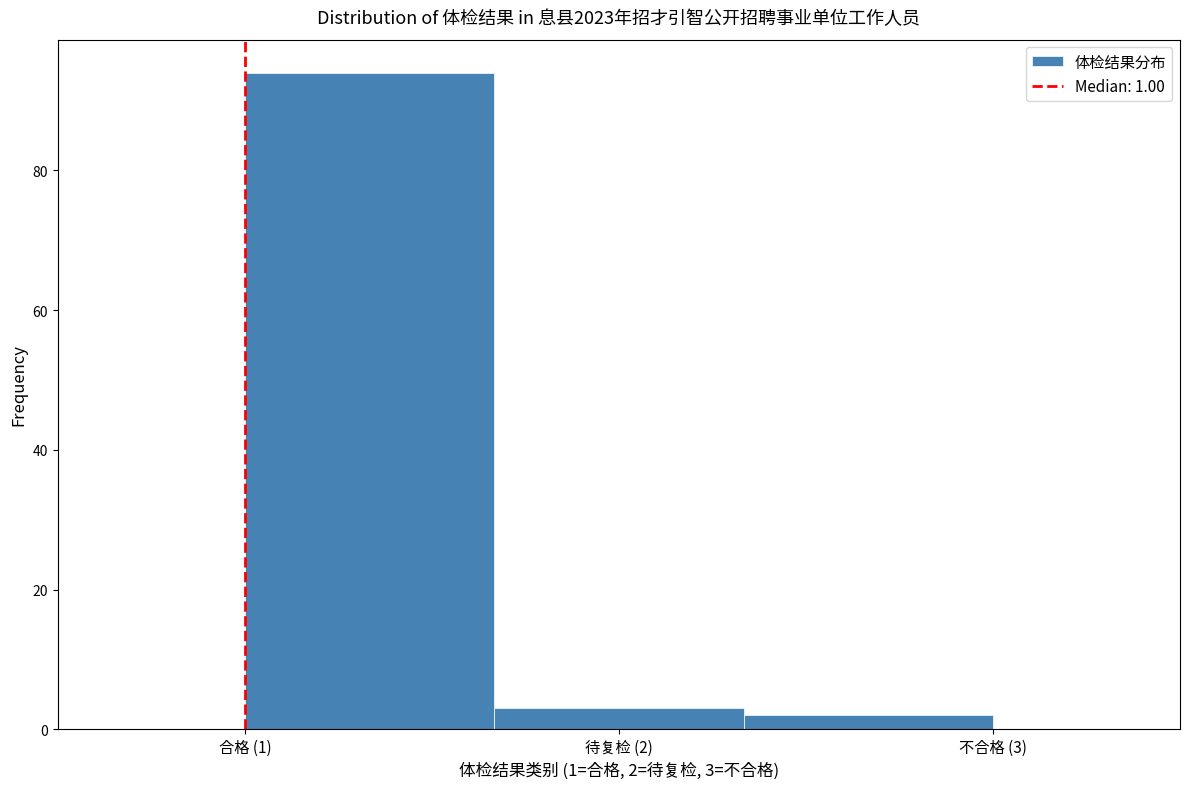

Reading left to right, transcribe all the data shown in this chart.

94	3	2